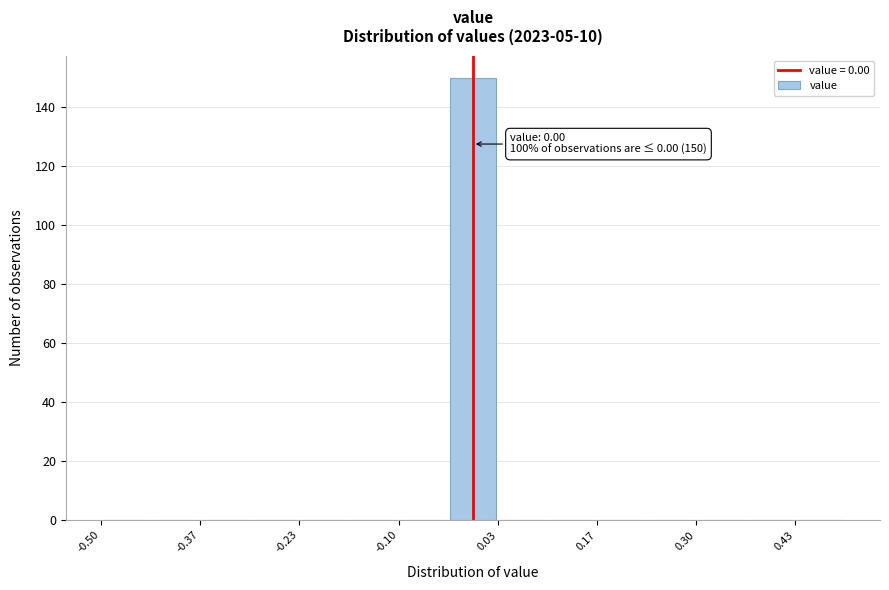

Read against the x-axis, roughly where is the centre of the tallest bar?

0.00